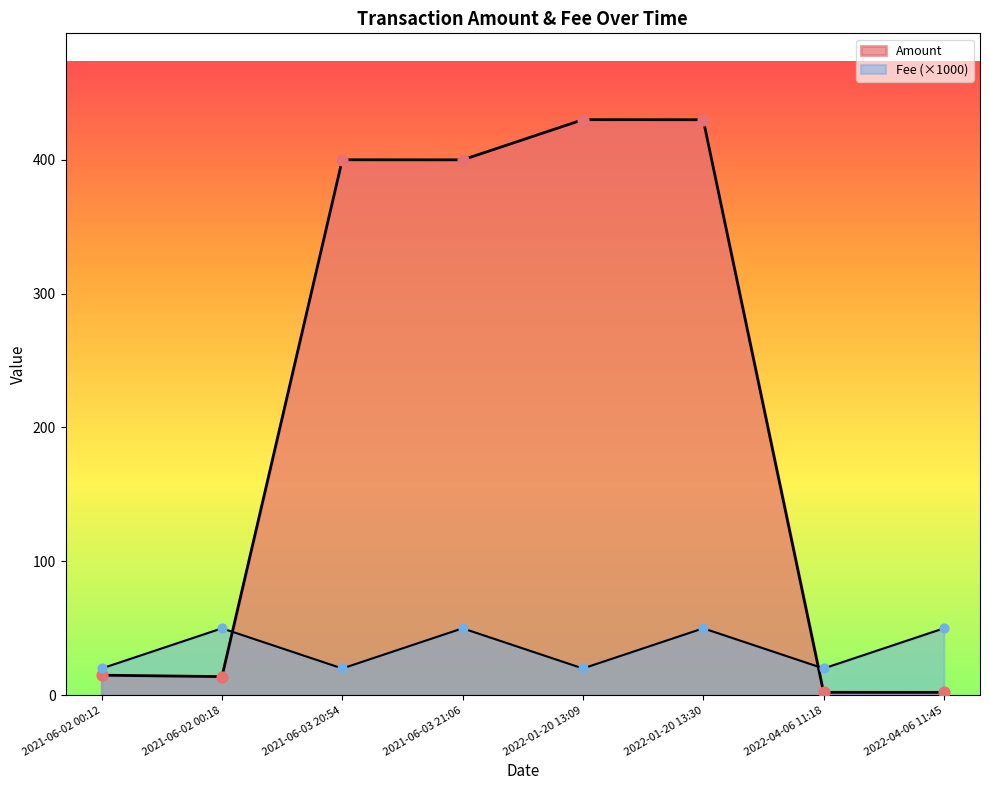

Which series has the largest total across all categories?

Amount